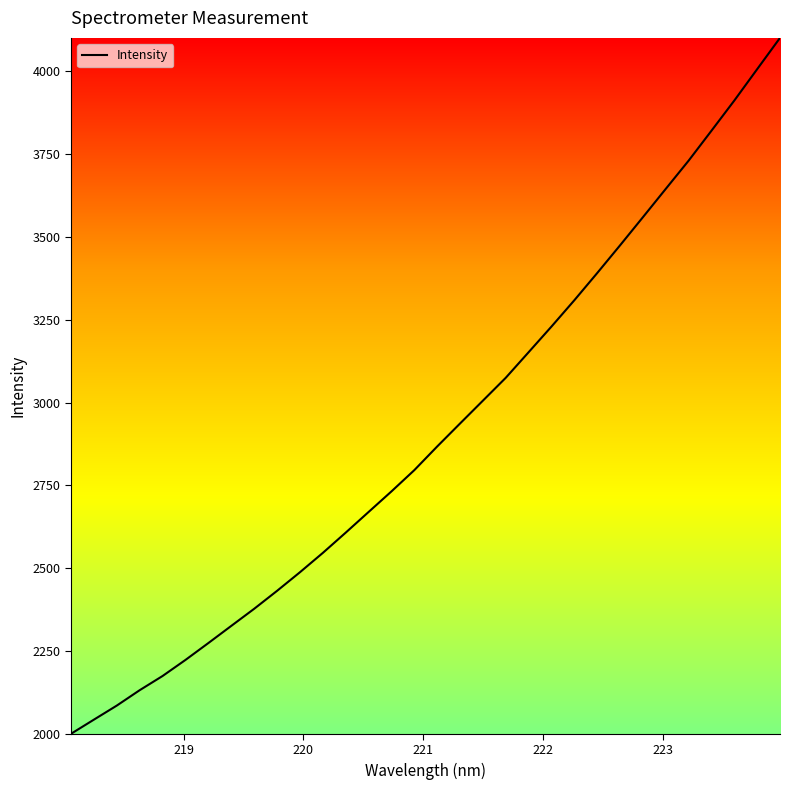

What is the maximum value shown in the chart?

4101.4